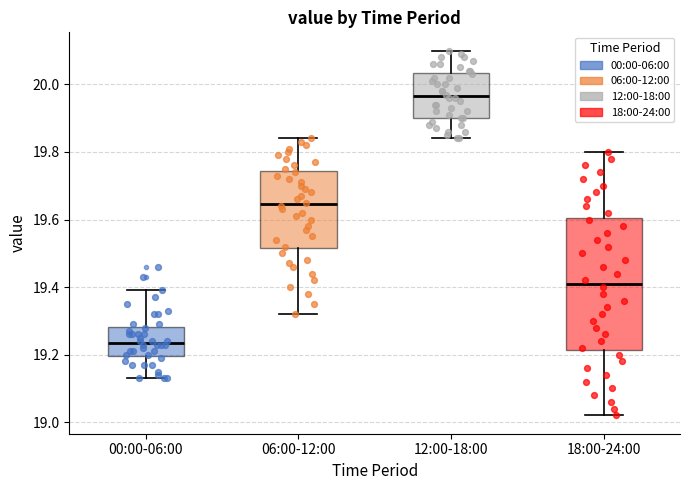

Which box is the tallest, from its lower edge to its upper edge?

18:00-24:00